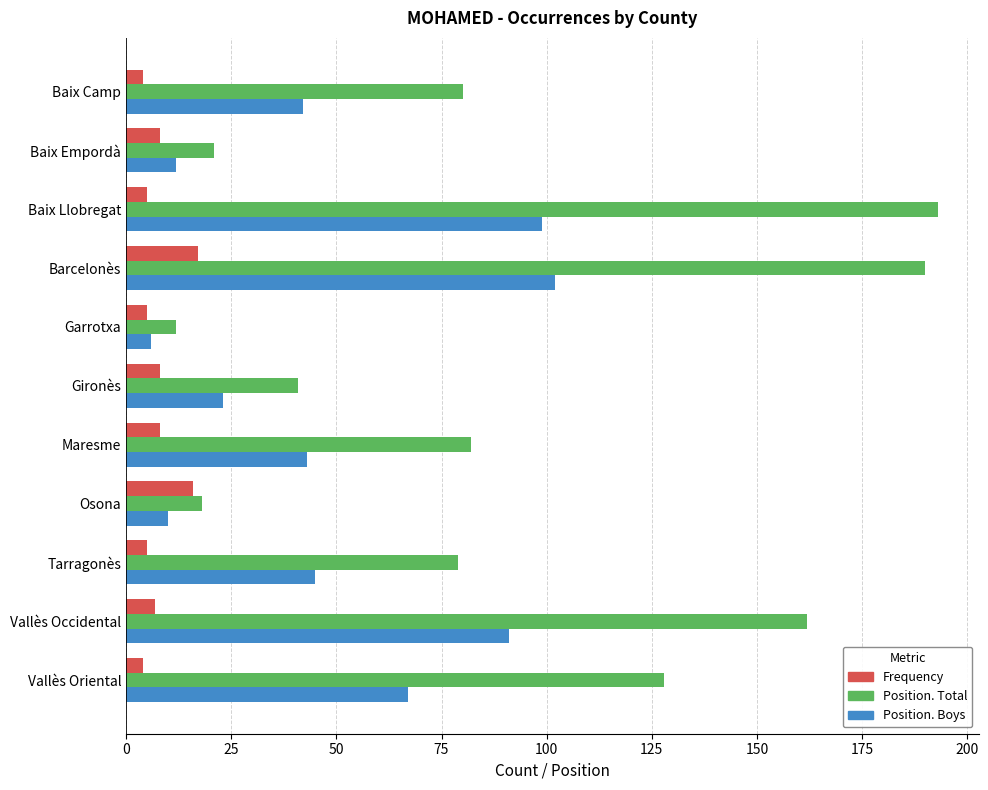

True or false: Position. Total has a value of 138 at Baix Camp.

False